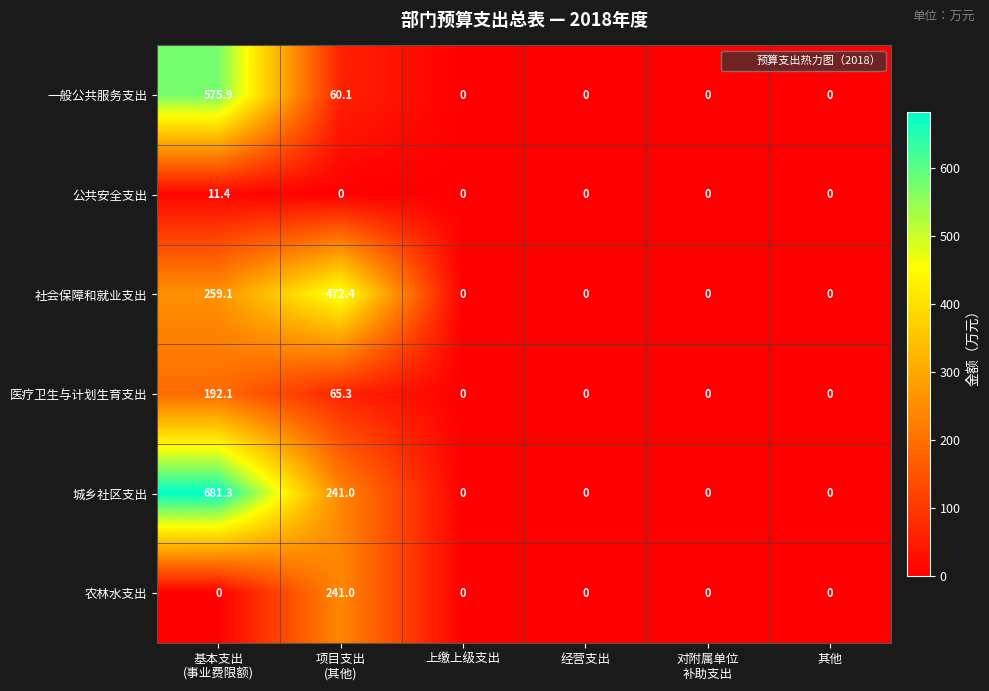

How many series are shown in this chart?

6